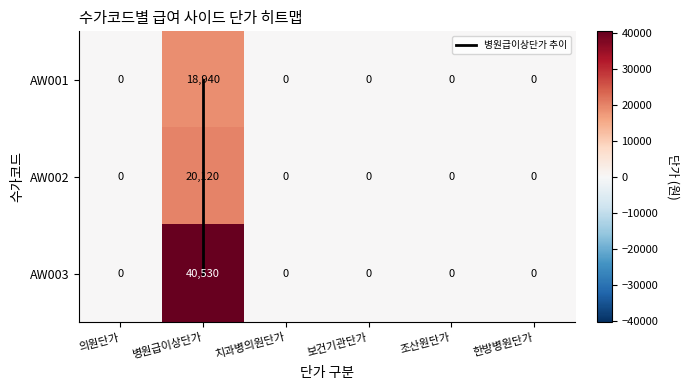

How many data points in AW002 are above 0?

1